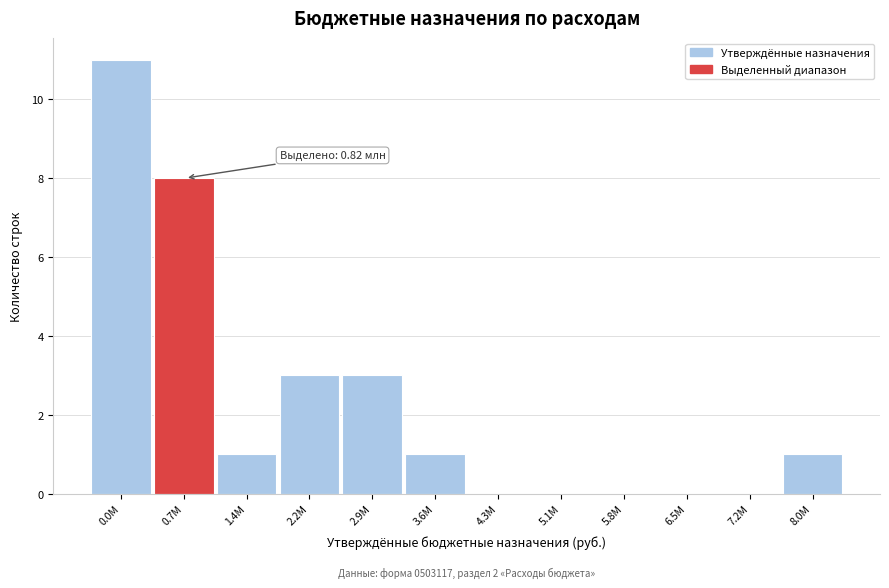

Reading left to right, extract all data points from this chart.

0.0М=11	0.7М=8	1.4М=1	2.2М=3	2.9М=3	3.6М=1	4.3М=0	5.1М=0	5.8М=0	6.5М=0	7.2М=0	8.0М=1